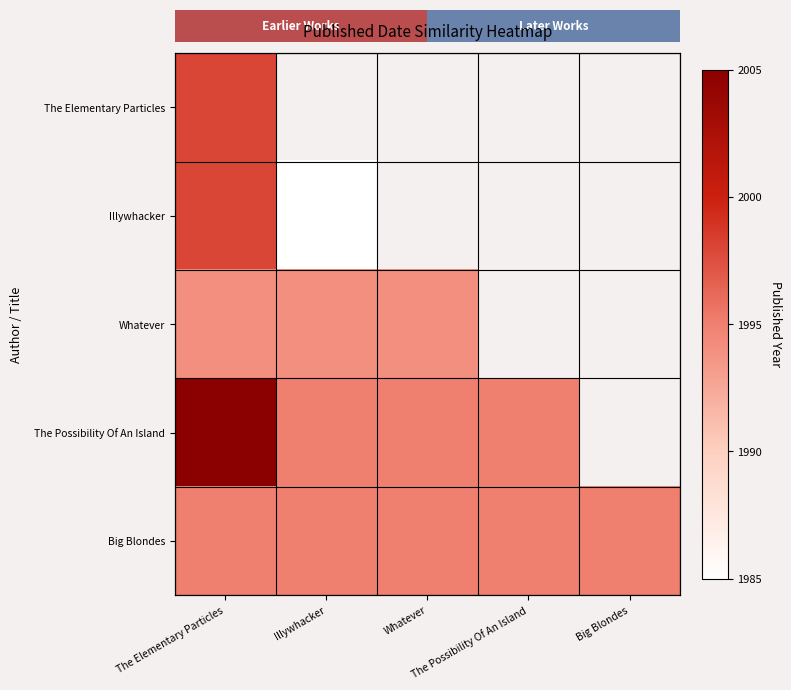

What is the maximum value shown in the chart?

2005.0